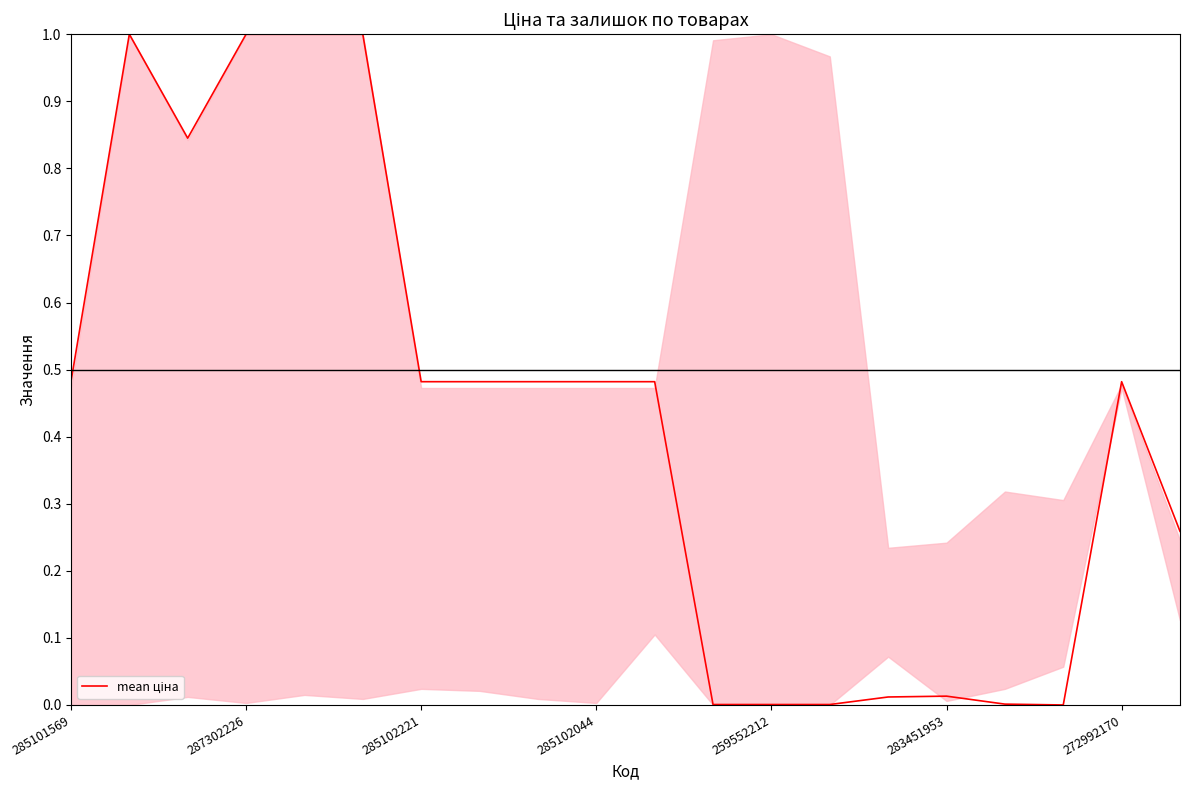

How many lines are shown in the chart?

1